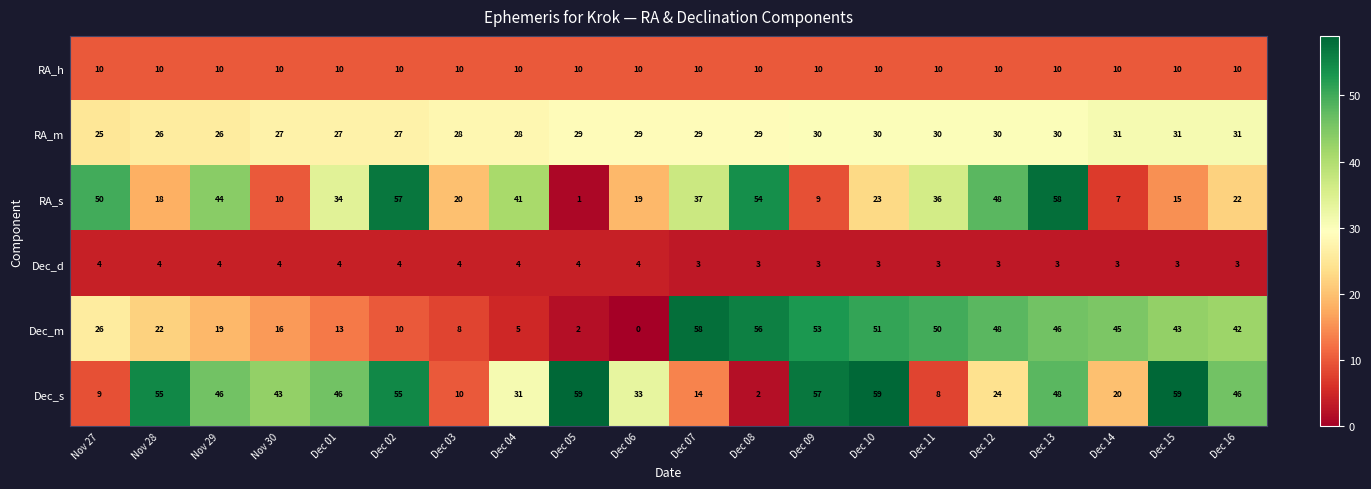

What is the approximate value of Dec_m at Dec 12?

48